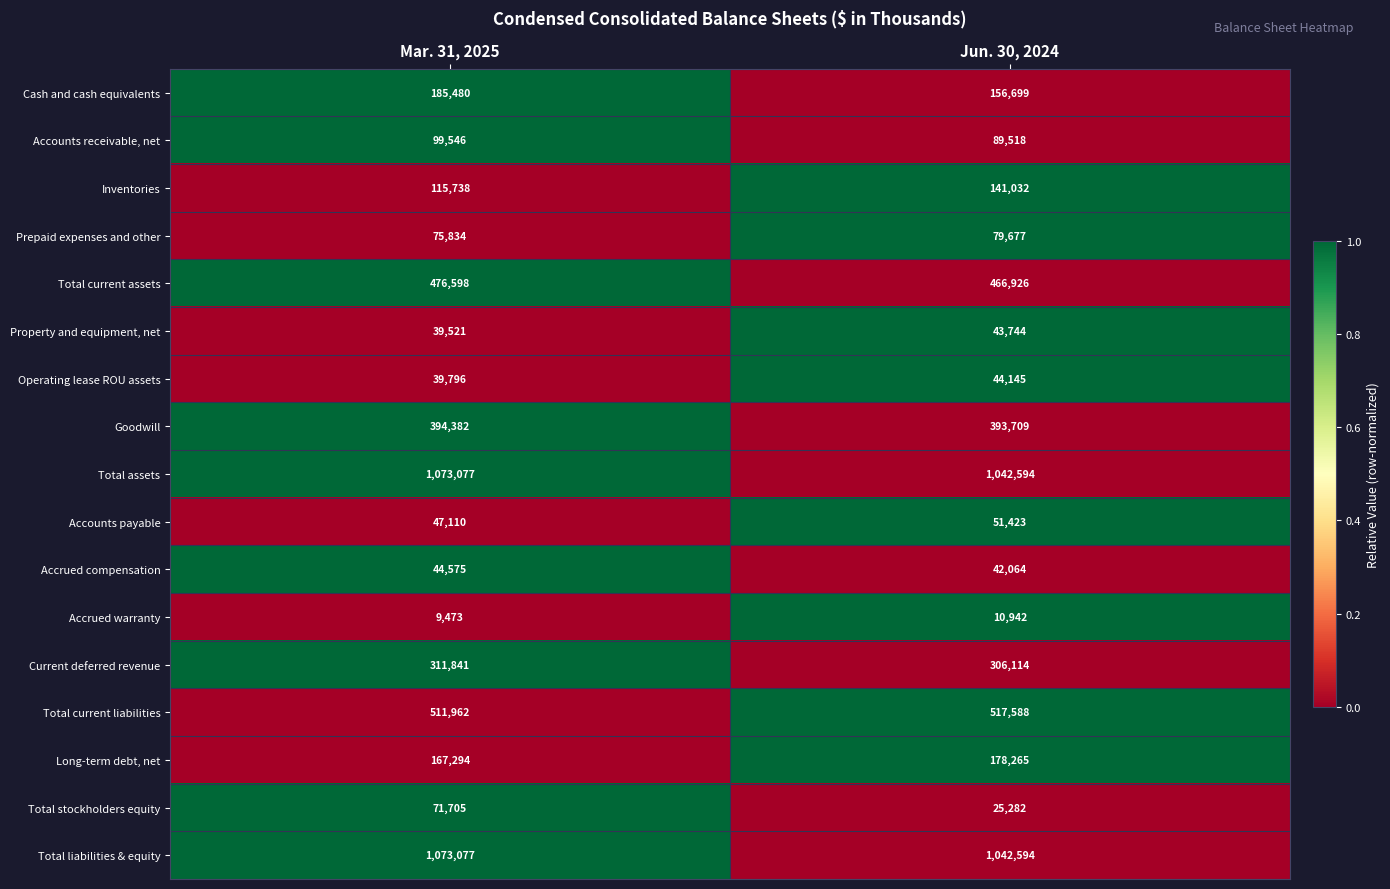

What is the sum of all Inventories values?

256770